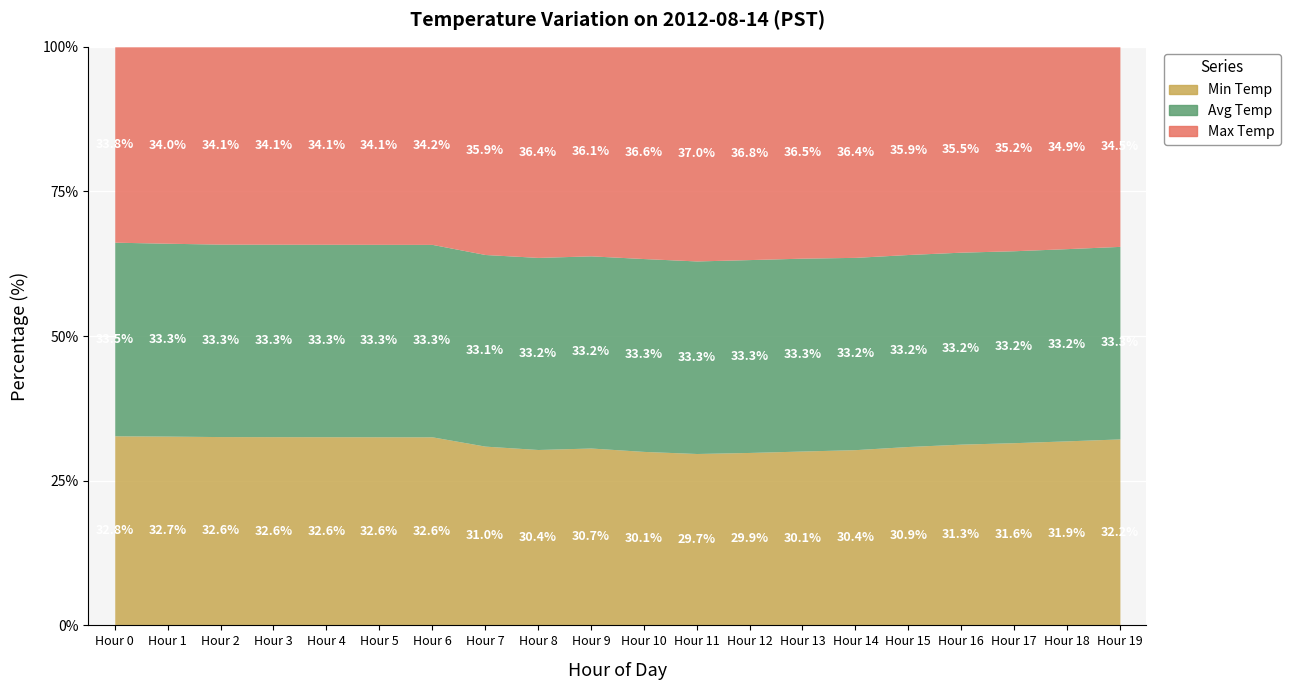

True or false: Min Temp has a value of 32.5 at Hour 19.

False